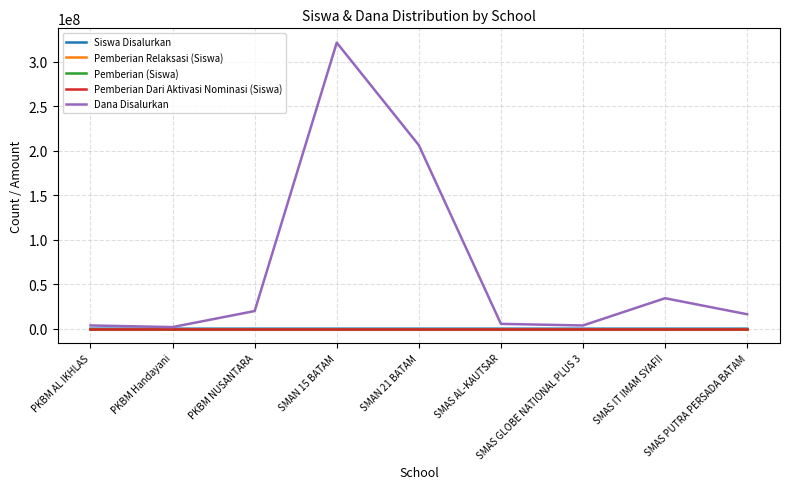

Which series has the largest total across all categories?

Dana Disalurkan